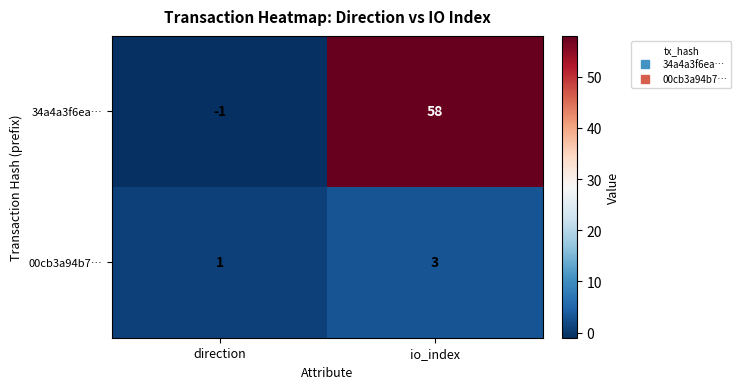

How many categories are shown in the chart?

2